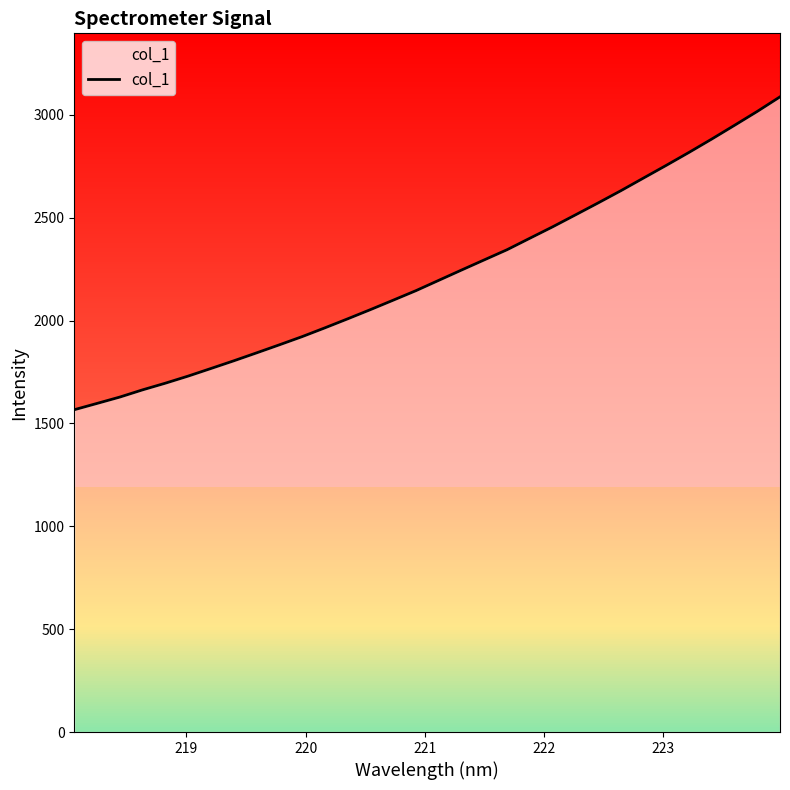

What is the lowest value of the col_1 series?

1566.6